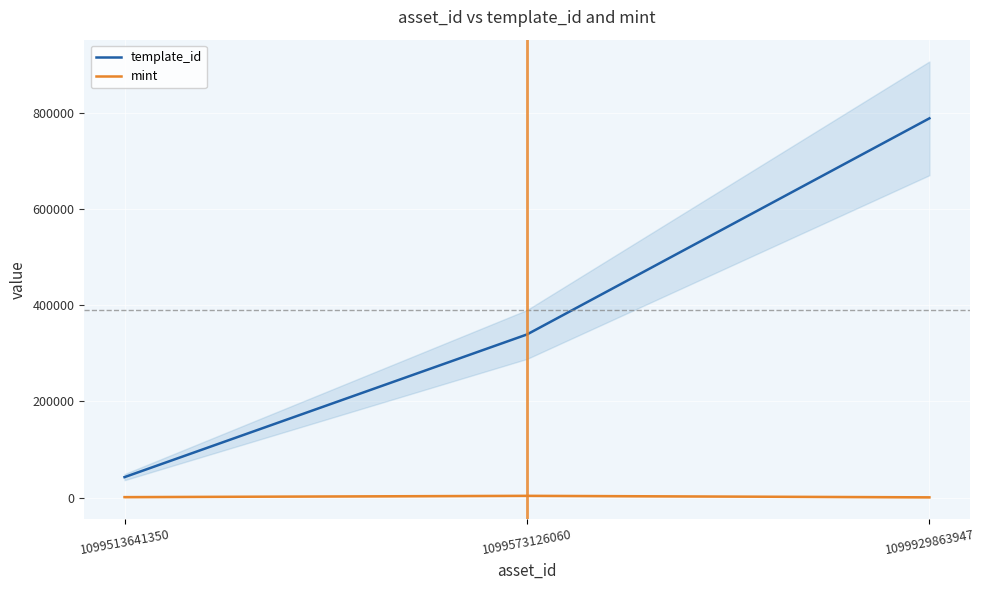

Which label corresponds to the largest value in the chart?

1099929863947